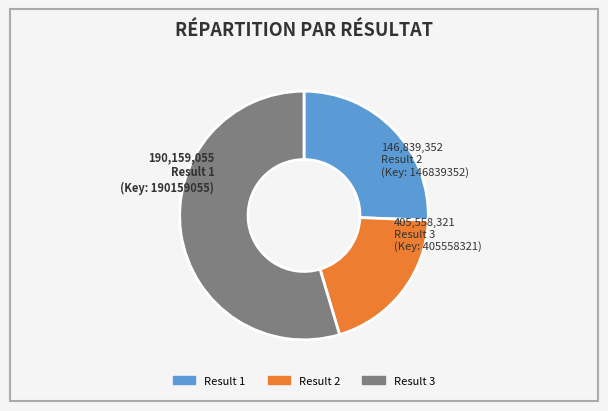

Count the number of slices in the pie.

3